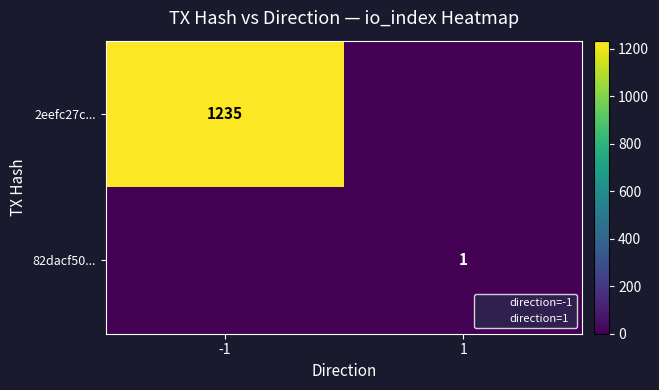

True or false: 82dacf50... has a value of 1 at 1.

True